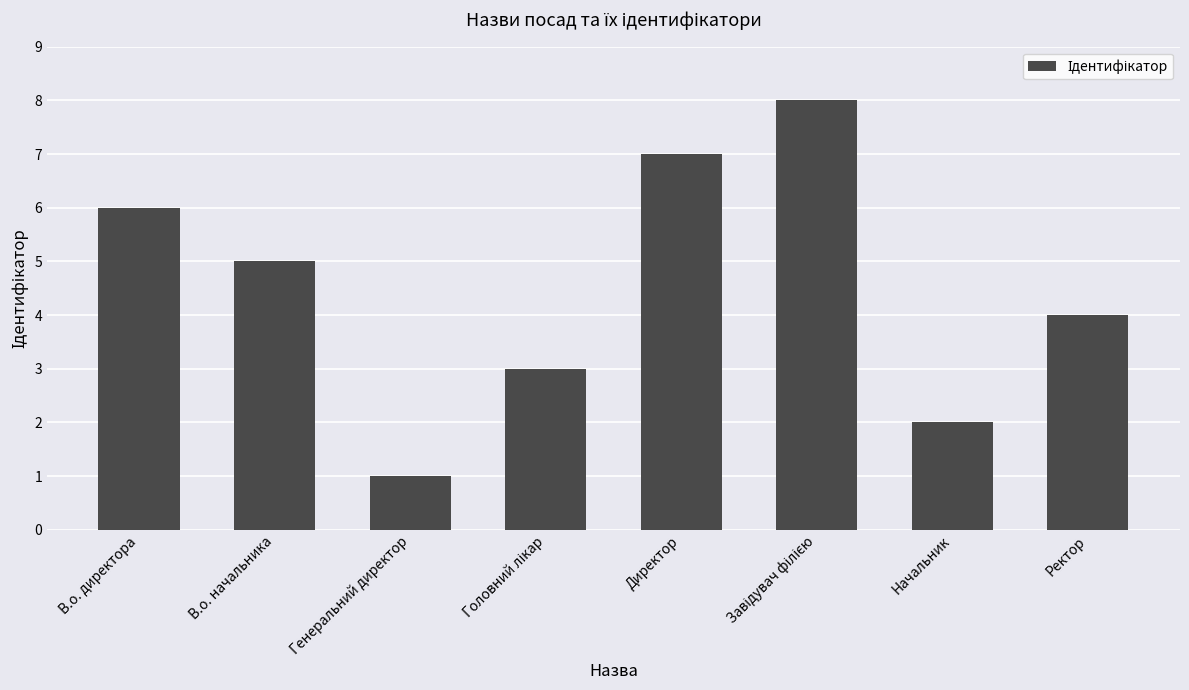

Are the bars grouped side by side (vs. stacked)?

No